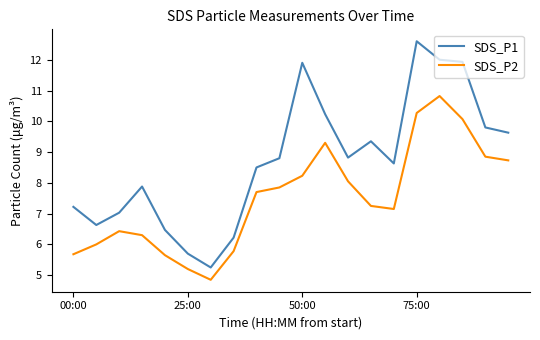

What is the maximum value shown in the chart?

12.6